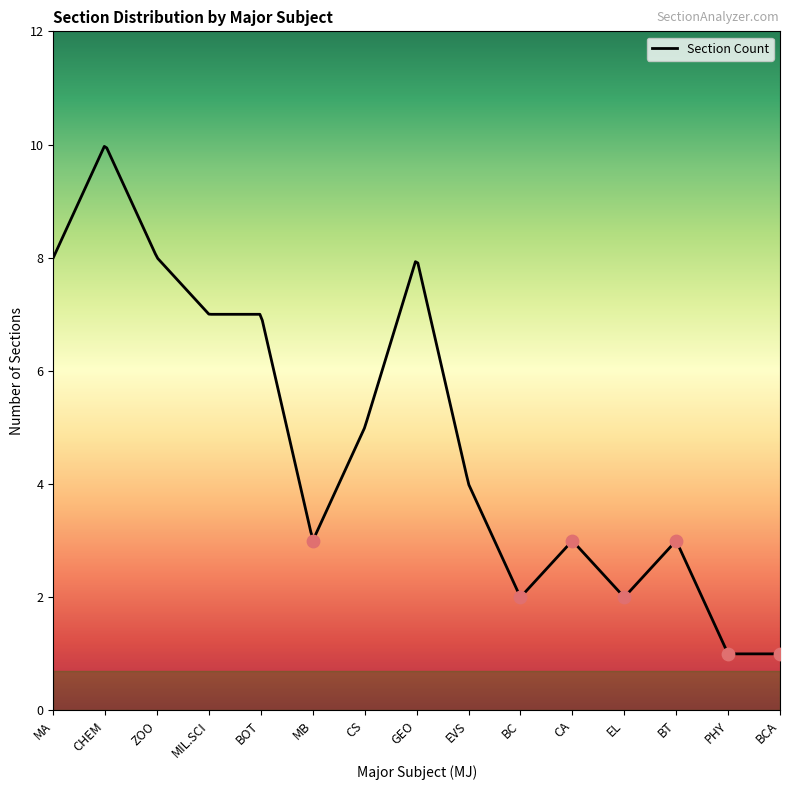

What is the highest value of the Section Count series?

10.0